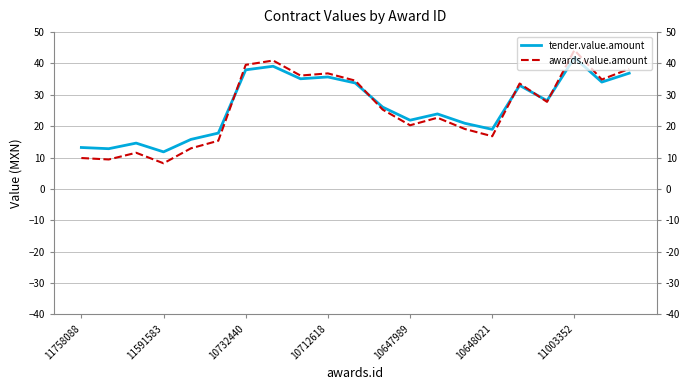

At how many categories does at least one series exceed 21?

13